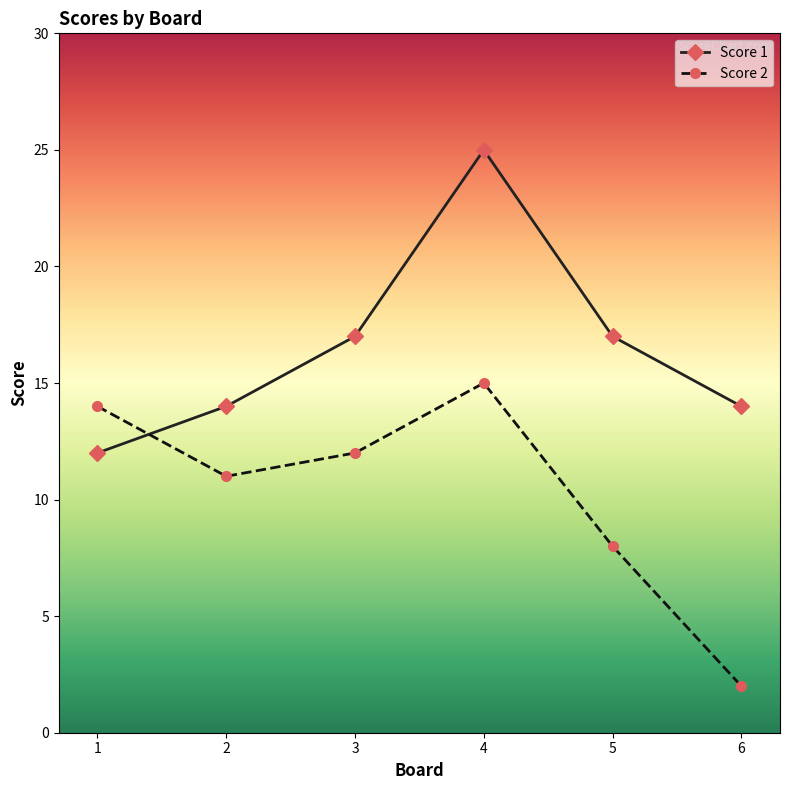

Rank the series at 1 from lowest to highest value.

Score 1, Score 2